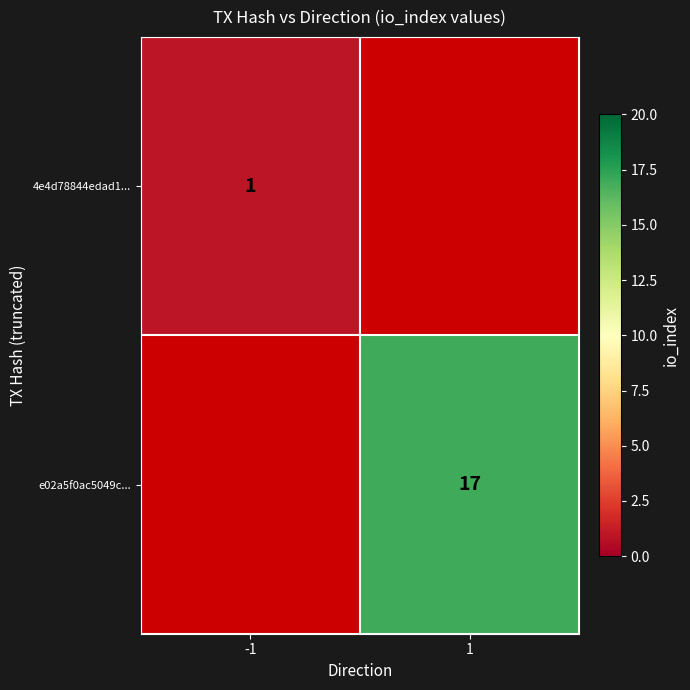

The value of e02a5f0ac5049c... at 1 is 25. True or false?

False